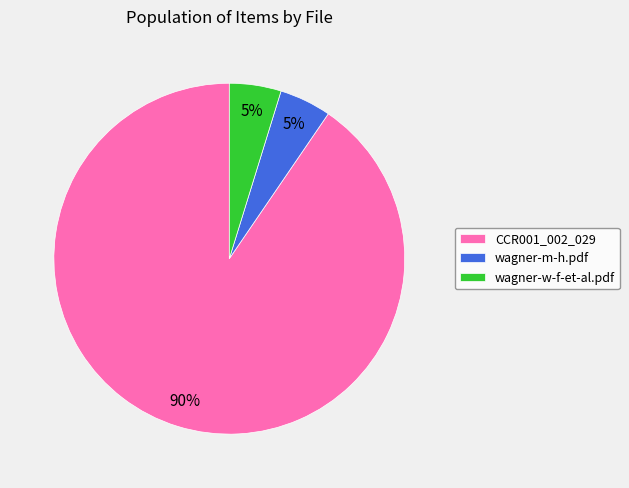

Between wagner-m-h.pdf and CCR001_002_029, which is larger?

CCR001_002_029